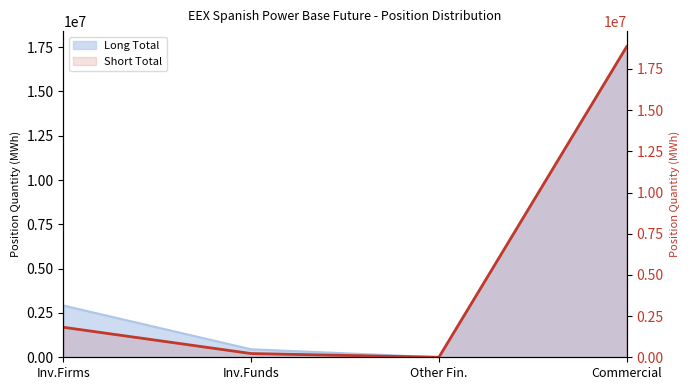

Rank the categories by value from lowest to highest.

Other Fin., Inv.Funds, Inv.Firms, Commercial